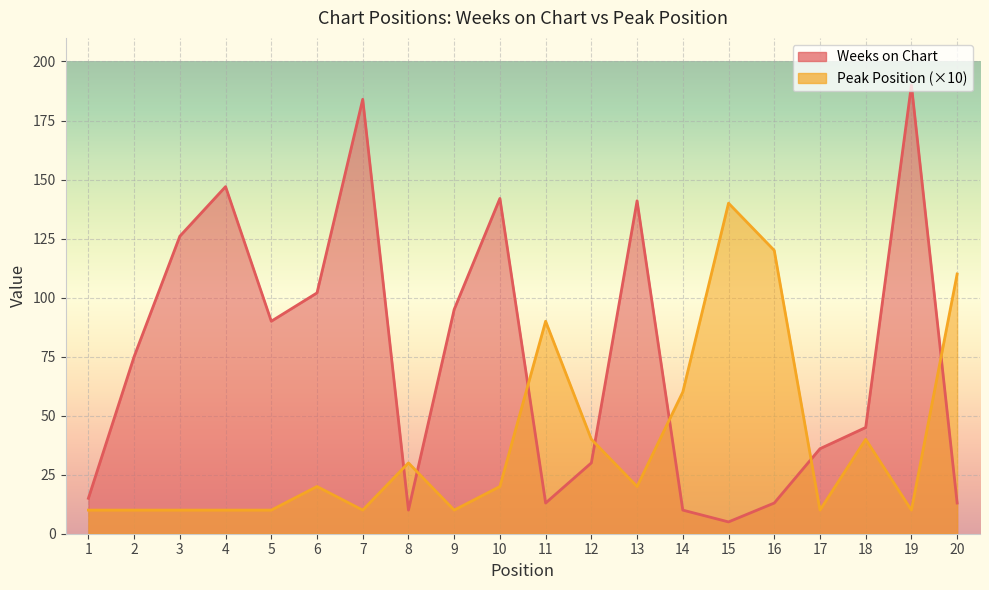

What are all the series names shown in the legend?

Weeks on Chart, Peak Position